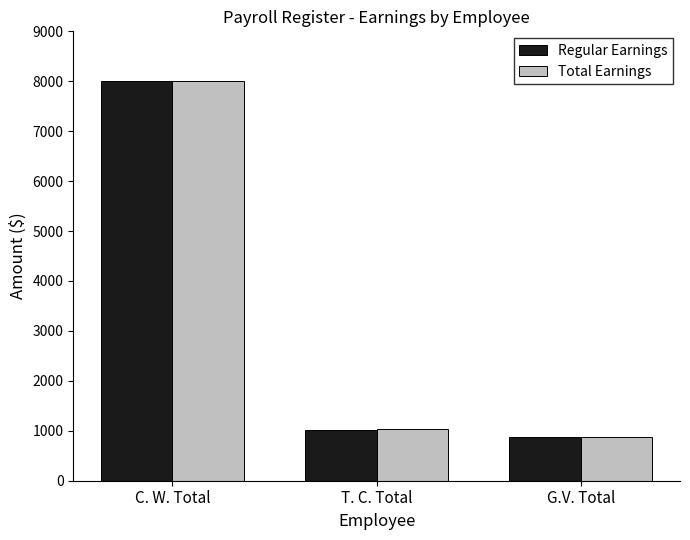

Read the Regular Earnings value at G.V. Total, to the nearest 10.

880